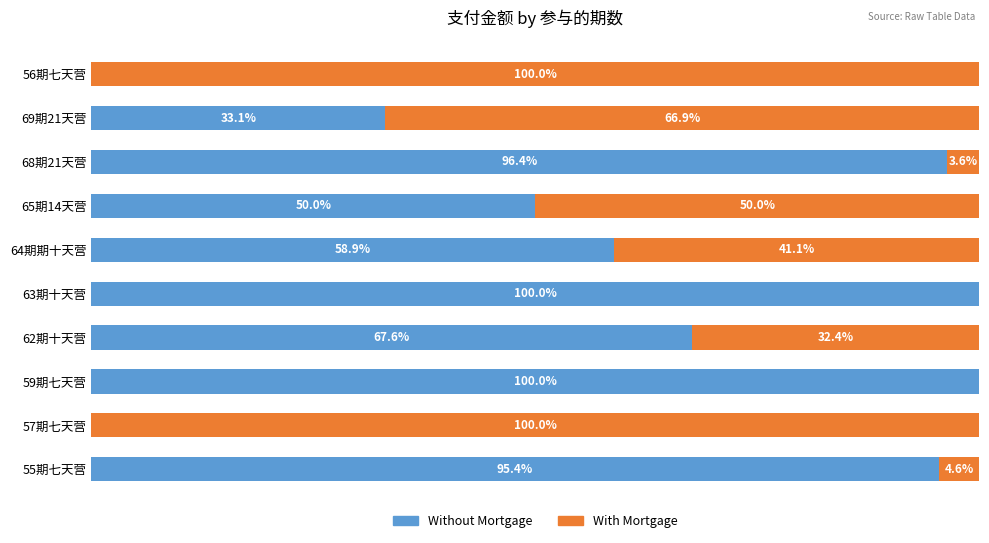

What are all the series names shown in the legend?

Without Mortgage, With Mortgage